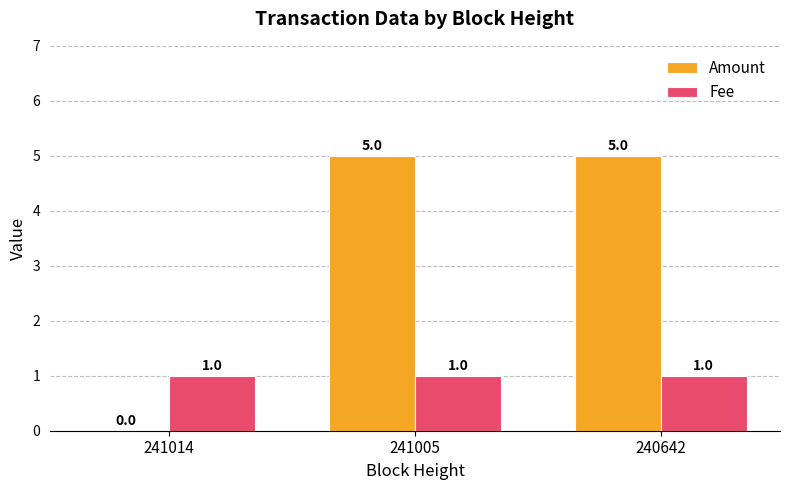

How many values in Amount are above zero?

2